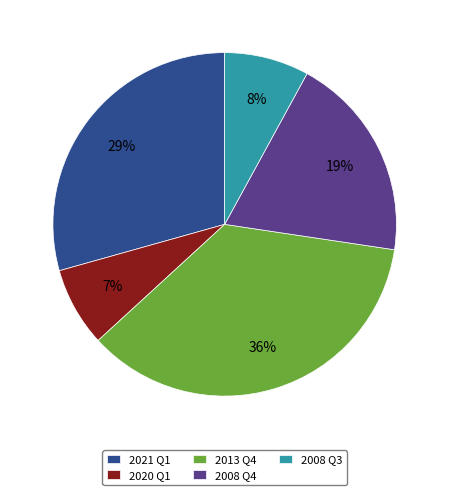

Which category has the biggest portion of the pie?

2013 Q4